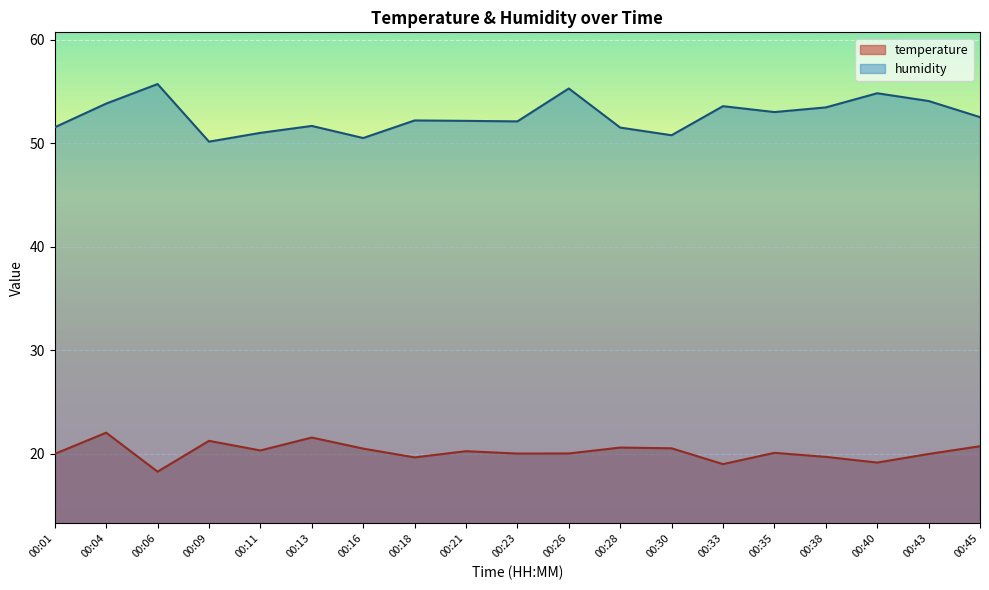

True or false: temperature and humidity intersect in this chart.

False